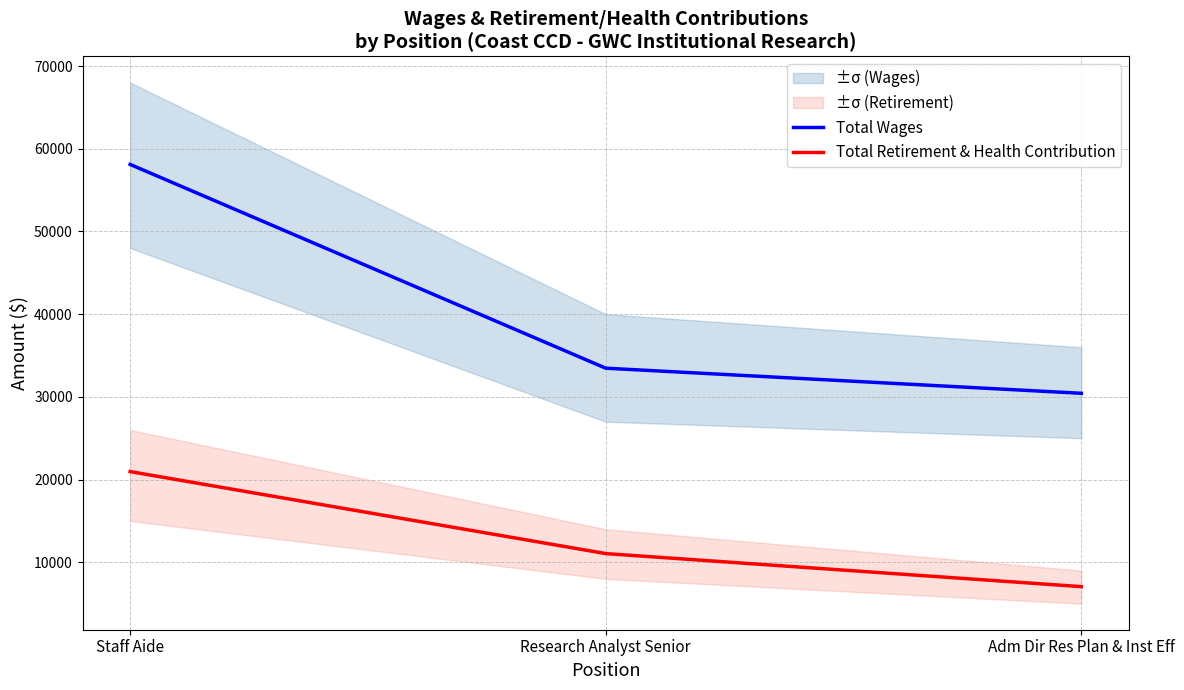

Is it true that Total Wages equals 50513 at Adm Dir Res Plan & Inst Eff?

False